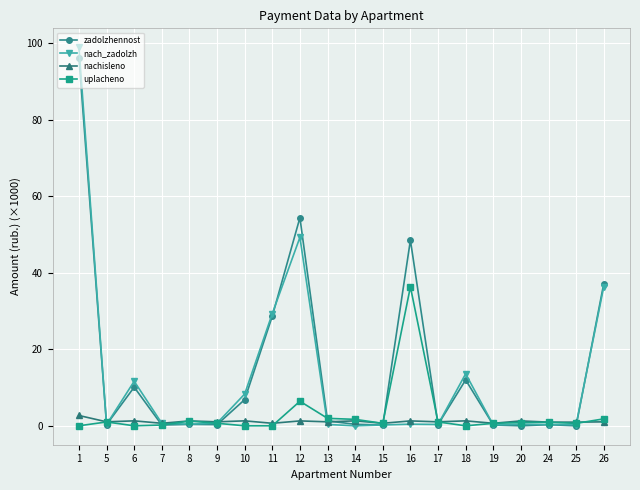

Count the number of categories in the chart.

20